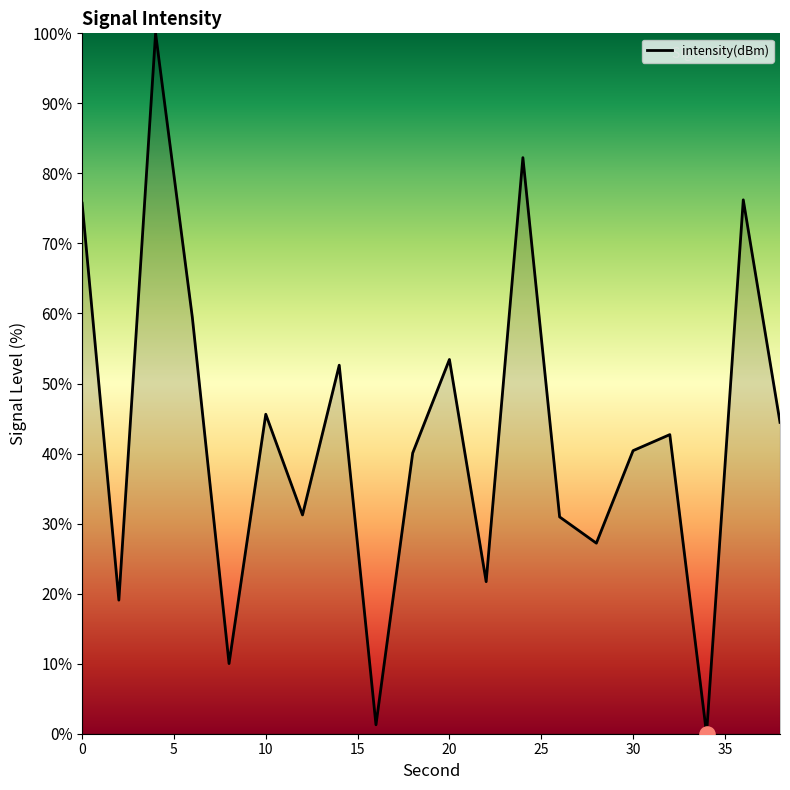

What is the difference between the maximum and minimum values?

100.0